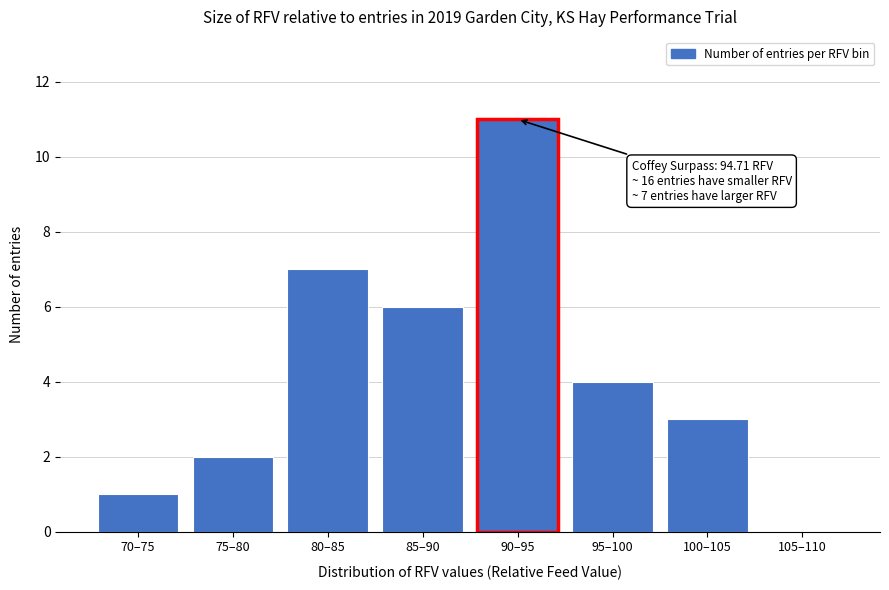

Reading left to right, what are all the values shown in this chart?

70–75=1	75–80=2	80–85=7	85–90=6	90–95=11	95–100=4	100–105=3	105–110=0